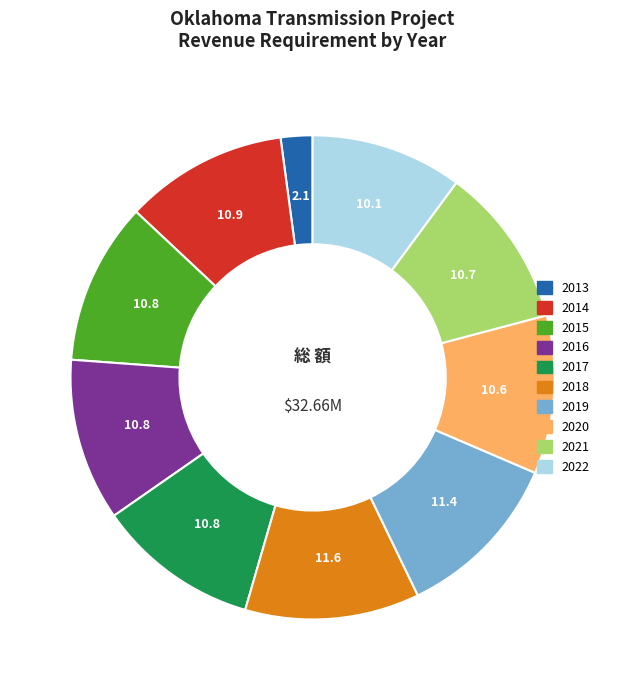

What is the smallest slice in the pie chart?

2013